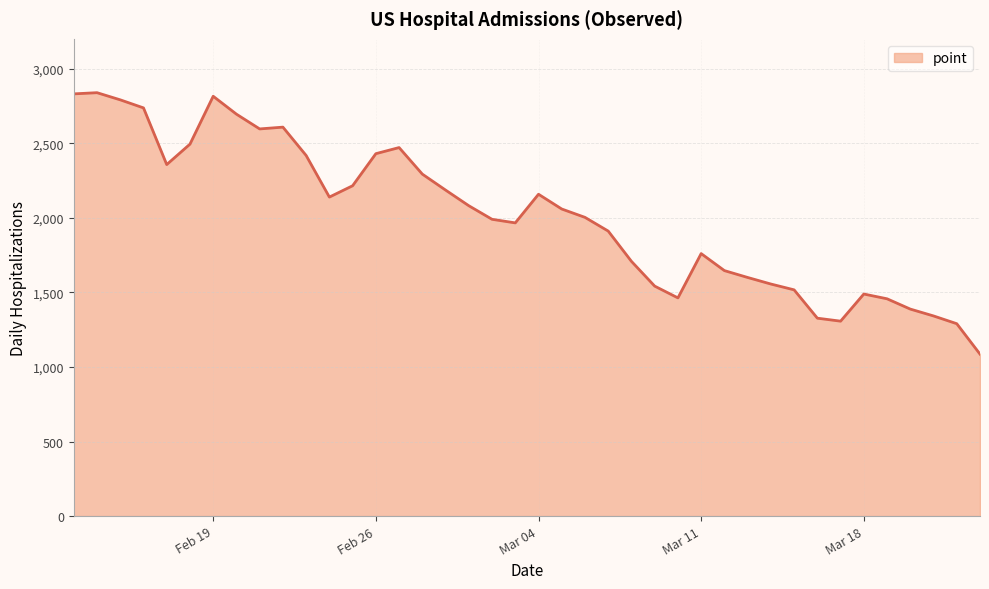

What is the greatest value displayed?

2839